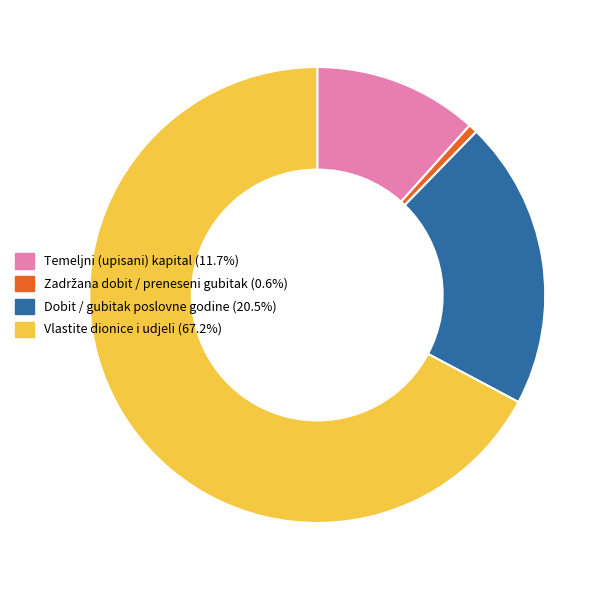

Is there any slice that represents more than half of the pie?

Yes